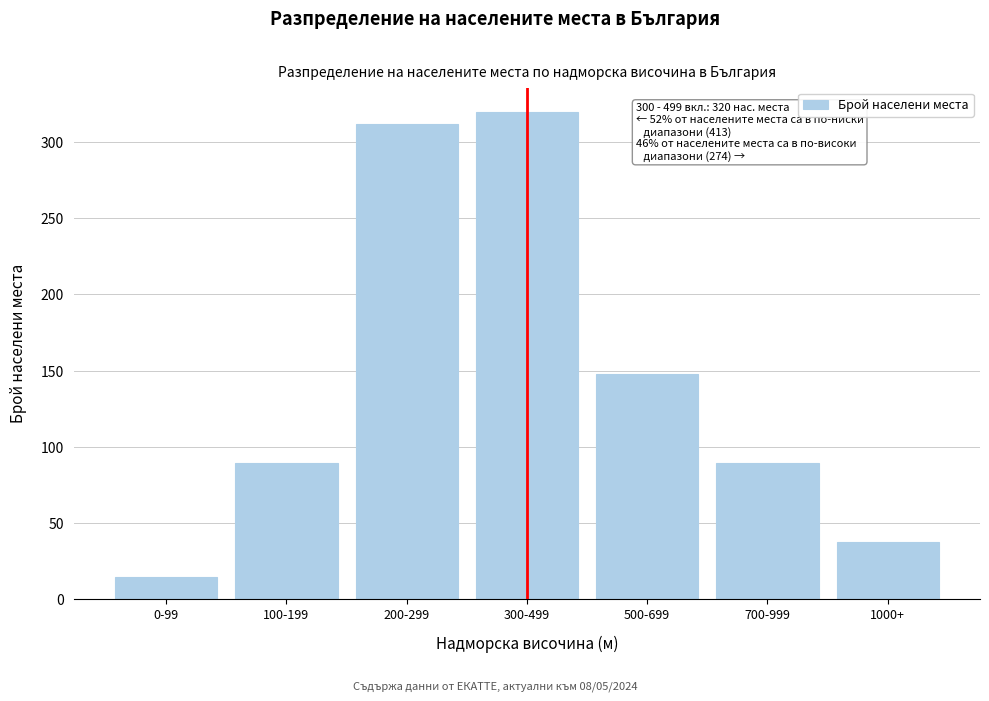

Reading left to right, list all the values displayed in this chart.

0-99=14	100-199=89	200-299=312	300-499=320	500-699=148	700-999=89	1000+=37